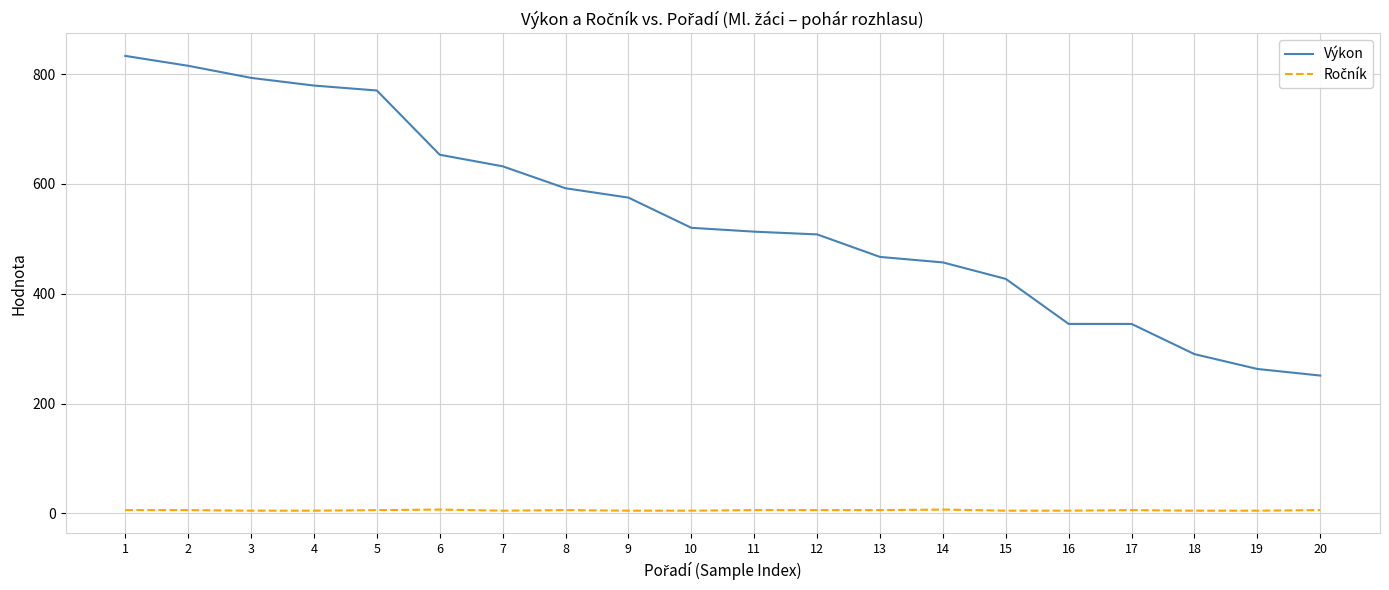

The value of Výkon at 15 is 427. True or false?

True